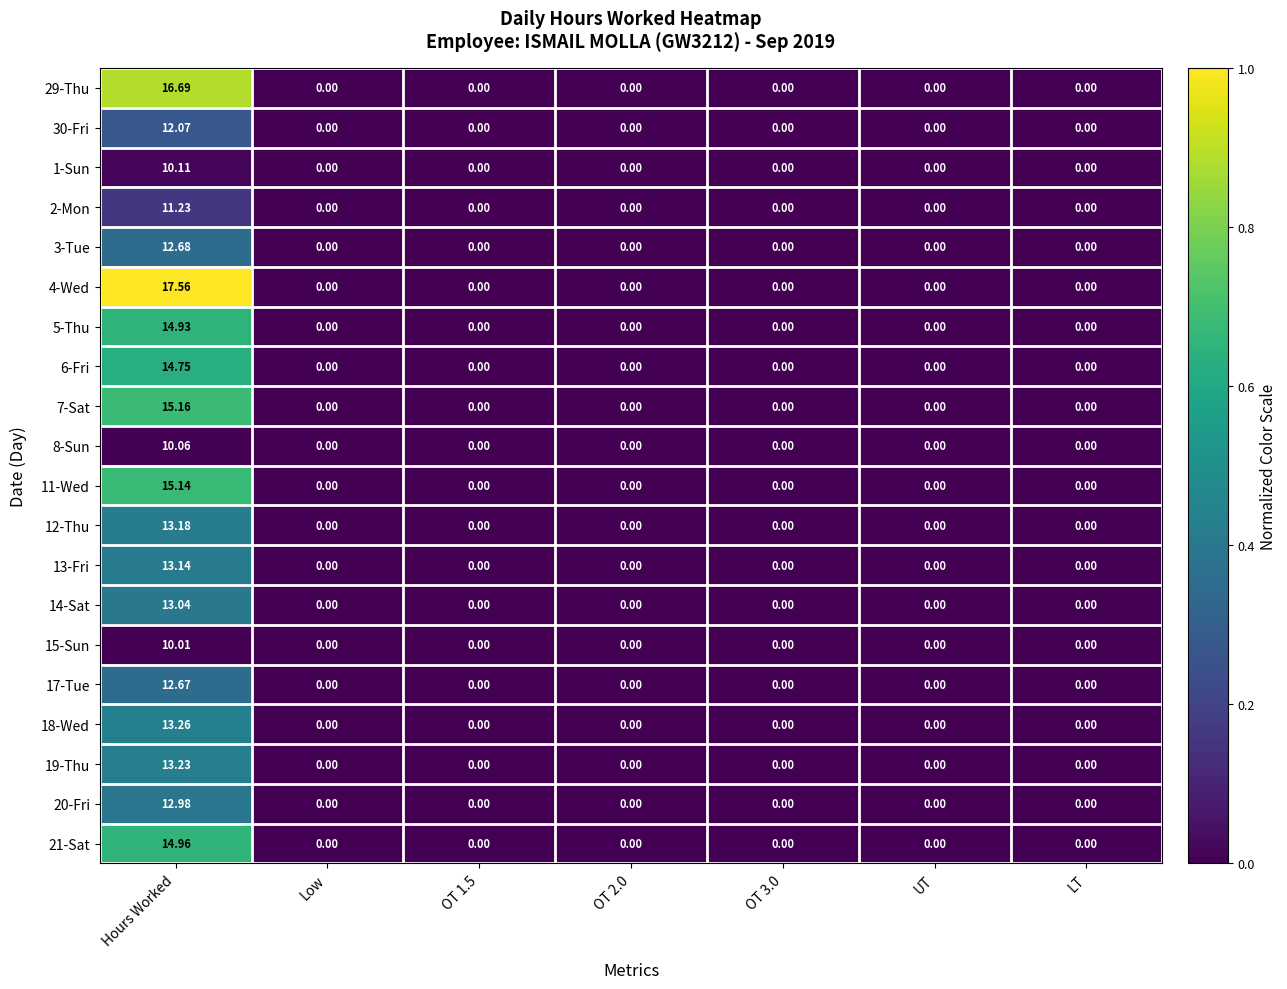

At which category does the chart reach its peak across all series?

Hours Worked